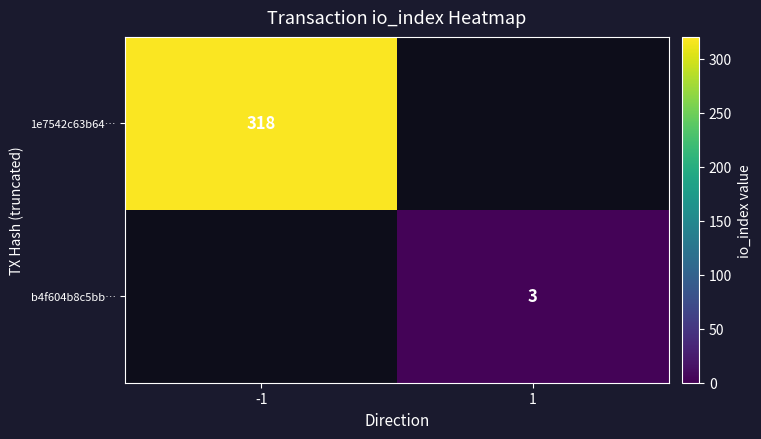

How many data points does each series have?

2